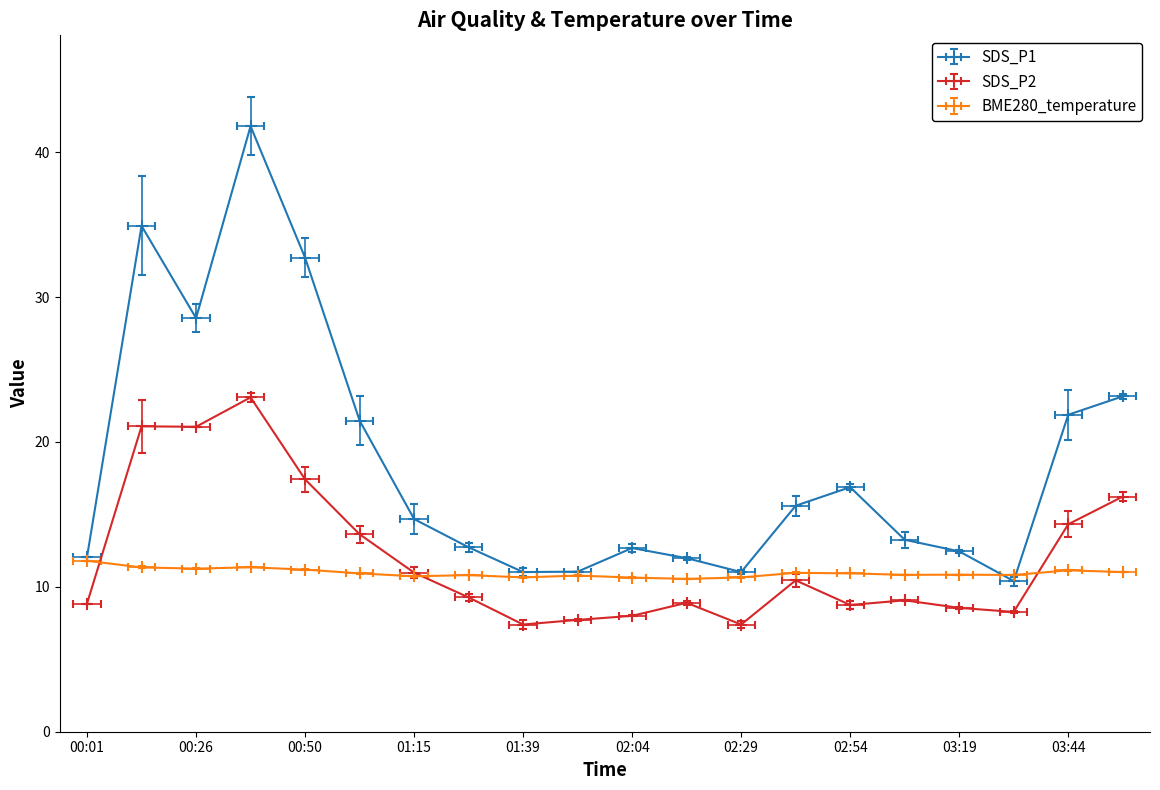

Which label corresponds to the smallest value in the chart?

01:39